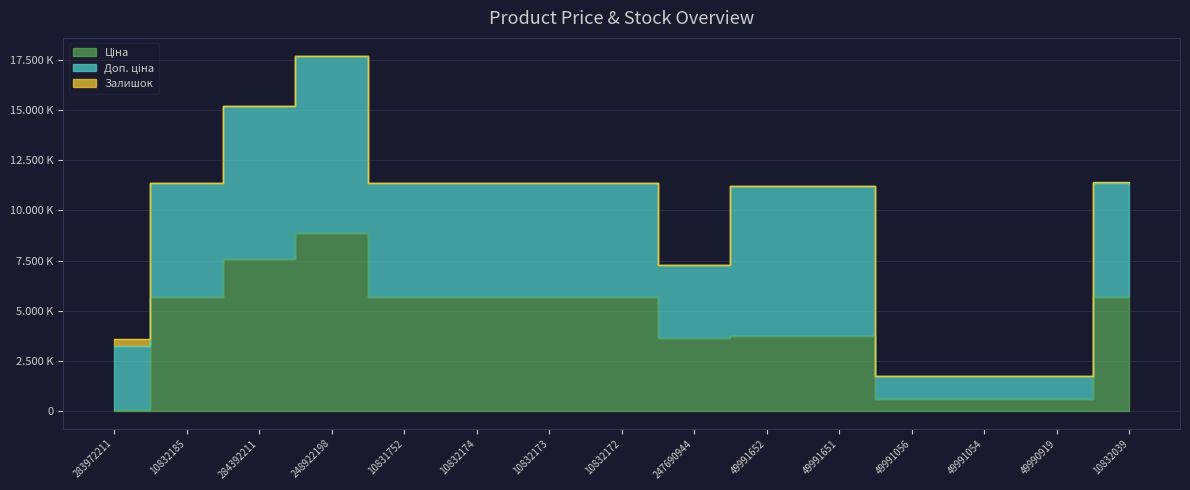

Reading left to right, extract all data points from this chart.

Ціна: 283972211=32.0	10832185=5673.8	284392211=7596.5	248922198=8856.7	10831752=5673.8	10832174=5673.8	10832173=5673.8	10832172=5673.8	247690944=3646.5	49991652=3737.3	49991651=3737.3	49991056=582.6	49991054=582.6	49990919=582.6	10832039=5673.8
Доп. ціна: 283972211=3205.0	10832185=5673.8	284392211=7596.5	248922198=8856.7	10831752=5673.8	10832174=5673.8	10832173=5673.8	10832172=5673.8	247690944=3646.5	49991652=7474.5	49991651=7474.5	49991056=1165.0	49991054=1165.0	49990919=1165.0	10832039=5673.8
Залишок: 283972211=360.0	10832185=2.0	284392211=43.0	248922198=11.0	10831752=30.0	10832174=0.0	10832173=31.0	10832172=37.0	247690944=2.0	49991652=0.0	49991651=0.0	49991056=14.0	49991054=4.0	49990919=3.0	10832039=60.0